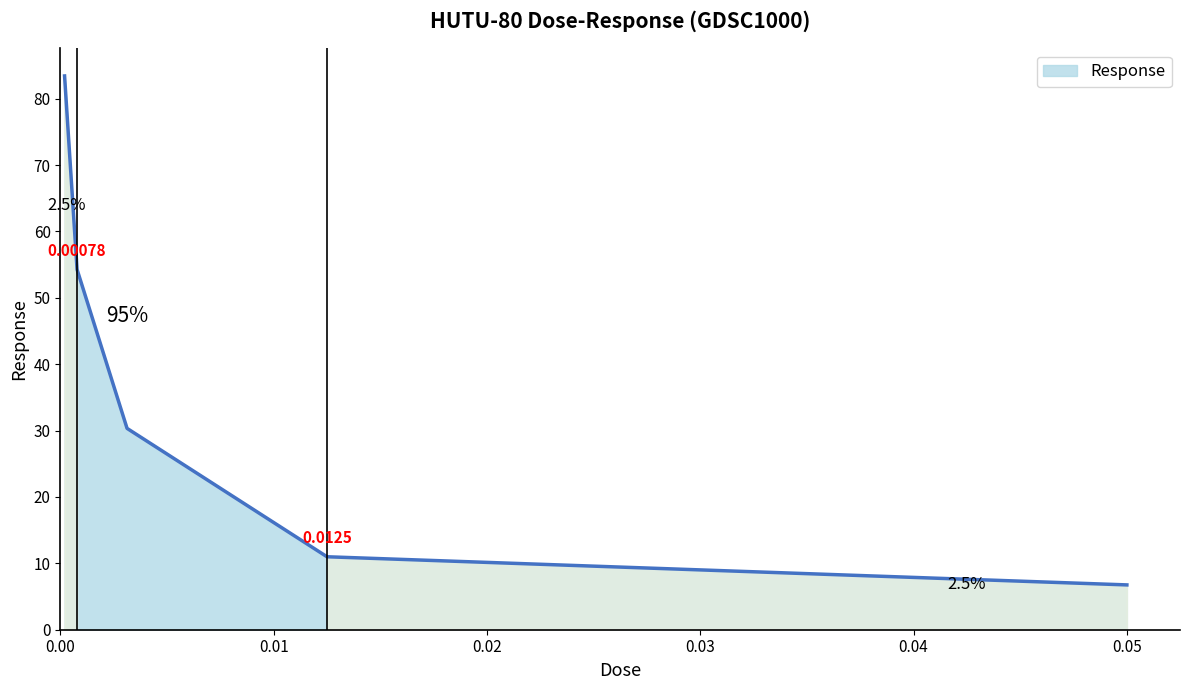

True or false: the data has more than 2 interior local peaks.

False